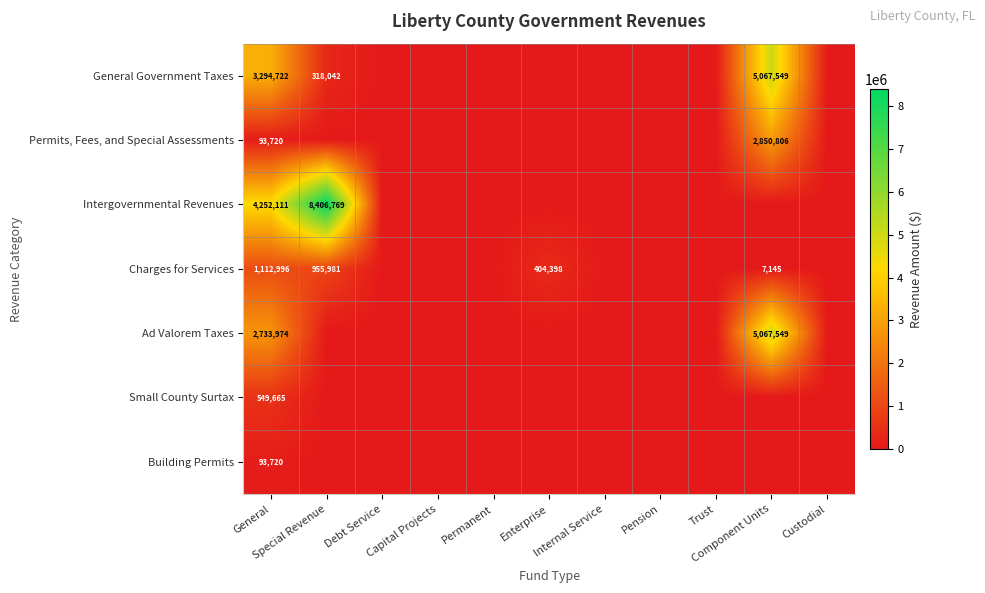

How many values in Permits, Fees, and Special Assessments are above zero?

2